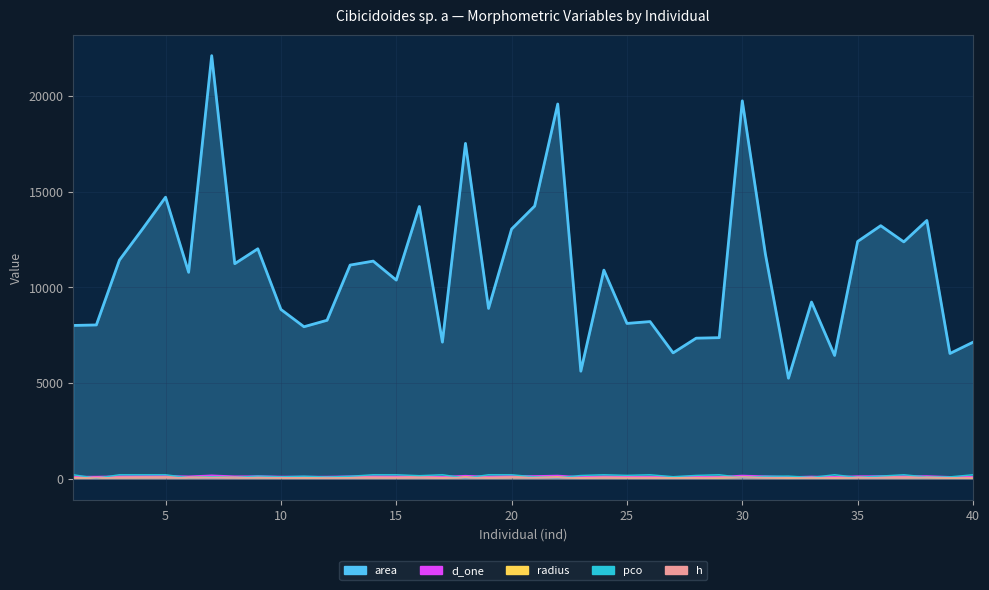

Reading left to right, what are all the values shown in this chart?

area: 1=8003.3	2=8029.7	3=11418.8	4=13041.8	5=14706.1	6=10780.6	7=22103.9	8=11231.5	9=12010.5	10=8840.6	11=7935.8	12=8273.6	13=11158.4	14=11366.0	15=10373.5	16=14219.8	17=7131.6	18=17518.5	19=8893.4	20=13041.8	21=14243.9	22=19577.4	23=5612.5	24=10894.0	25=8108.6	26=8205.6	27=6570.7	28=7338.0	29=7364.9	30=19741.8	31=11737.7	32=5245.4	33=9228.0	34=6436.9	35=12393.0	36=13217.1	37=12371.0	38=13491.2	39=6538.0	40=7126.8
d_one: 1=101.0	2=101.1	3=120.6	4=128.9	5=136.8	6=117.2	7=167.8	8=119.6	9=123.7	10=106.1	11=100.5	12=102.6	13=119.2	14=120.3	15=114.9	16=134.6	17=95.3	18=149.3	19=106.4	20=134.2	21=134.7	22=157.9	23=84.5	24=117.8	25=101.6	26=102.2	27=91.5	28=96.7	29=96.8	30=158.5	31=122.5	32=81.7	33=108.4	34=90.5	35=125.6	36=129.7	37=125.5	38=131.1	39=91.2	40=95.3
radius: 1=50.5	2=50.6	3=60.3	4=64.4	5=68.4	6=58.6	7=83.9	8=59.8	9=61.8	10=53.0	11=50.3	12=51.3	13=59.6	14=60.1	15=57.5	16=67.3	17=47.6	18=74.7	19=53.2	20=67.1	21=67.3	22=78.9	23=42.3	24=58.9	25=50.8	26=51.1	27=45.7	28=48.3	29=48.4	30=79.3	31=61.1	32=40.9	33=54.2	34=45.3	35=62.8	36=64.9	37=62.8	38=65.5	39=45.6	40=47.6
pco: 1=200.0	2=23.7	3=200.0	4=200.0	5=200.0	6=50.4	7=92.7	8=55.5	9=132.1	10=93.8	11=125.2	12=82.9	13=123.0	14=200.0	15=200.0	16=154.2	17=200.0	18=34.0	19=200.0	20=200.0	21=91.8	22=46.8	23=163.4	24=200.0	25=169.9	26=200.0	27=99.7	28=166.9	29=200.0	30=57.3	31=121.6	32=130.3	33=65.1	34=200.0	35=65.2	36=133.7	37=200.0	38=85.4	39=91.3	40=200.0
h: 1=38.0	2=44.0	3=48.0	4=60.0	5=47.0	6=50.0	7=54.0	8=40.0	9=56.0	10=48.0	11=40.0	12=36.0	13=39.0	14=48.0	15=44.0	16=50.0	17=39.0	18=60.0	19=40.0	20=63.0	21=54.0	22=66.0	23=36.0	24=52.0	25=50.0	26=42.0	27=35.0	28=36.0	29=63.0	30=82.0	31=53.0	32=36.0	33=48.0	34=40.0	35=48.0	36=48.0	37=48.0	38=70.0	39=42.0	40=48.0